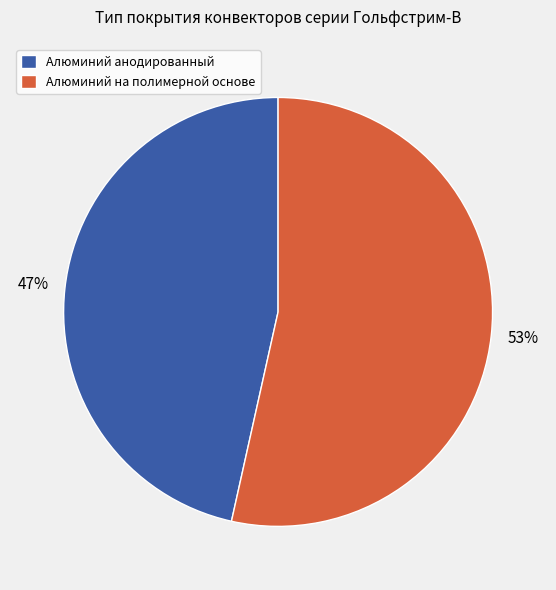

To the nearest percent, what is the average slice percentage?

50%